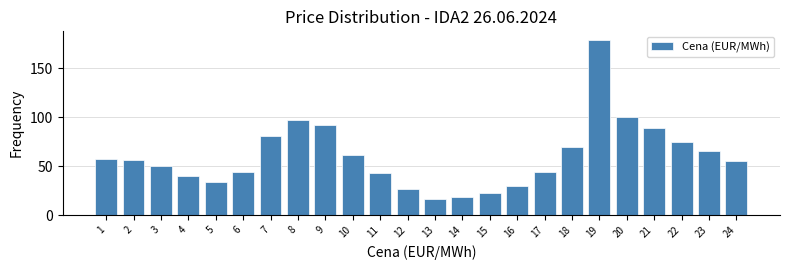

Reading left to right, what are all the values shown in this chart?

57.8	56.3	50.2	40.1	34.4	44.5	81.4	97.0	92.6	61.0	43.6	26.8	16.6	18.3	22.6	29.8	44.5	70.0	179.1	100.0	89.5	75.3	65.2	55.1